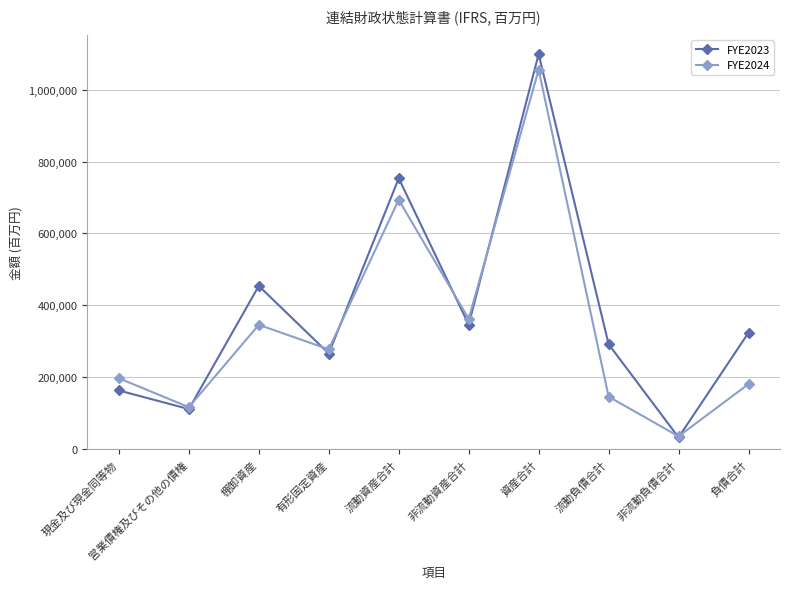

What is the label of the 6th point from the left?

非流動資産合計